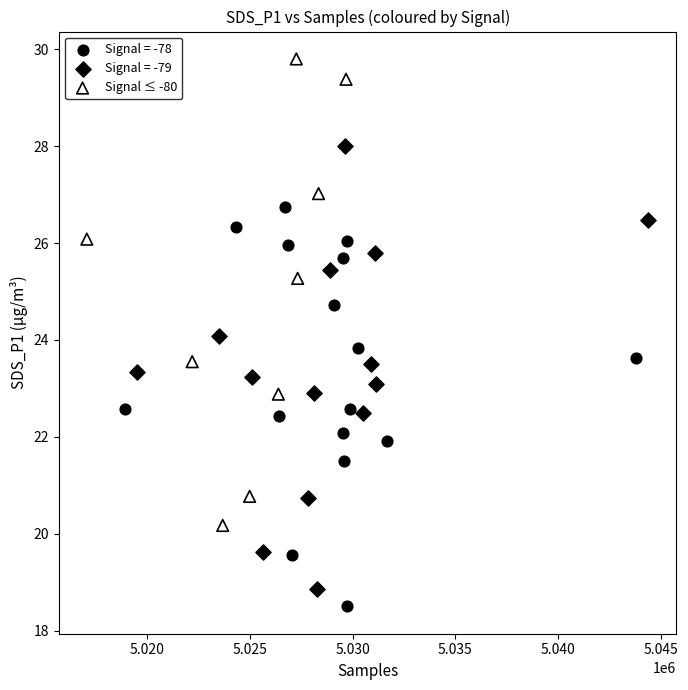

Which series contains the highest Y value?

Signal ≤ -80